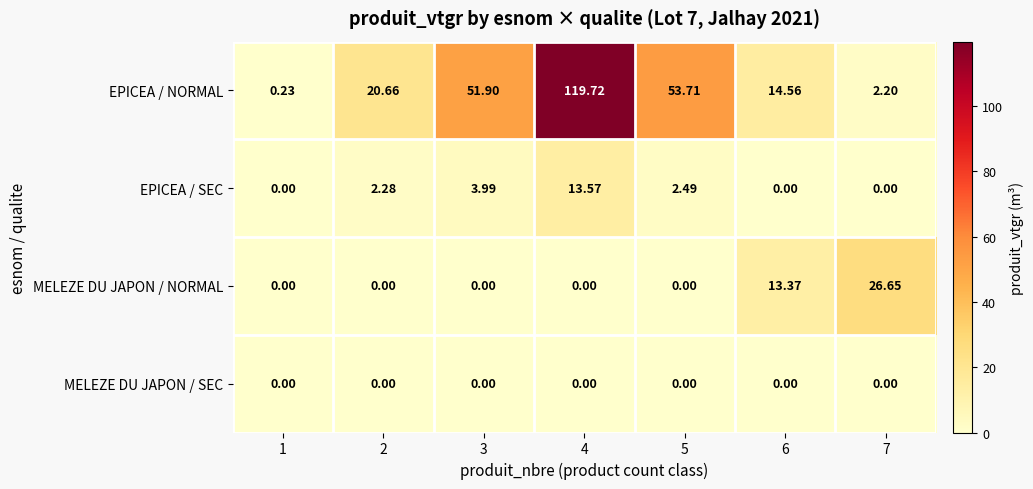

Which series has the largest range (max minus min)?

EPICEA / NORMAL